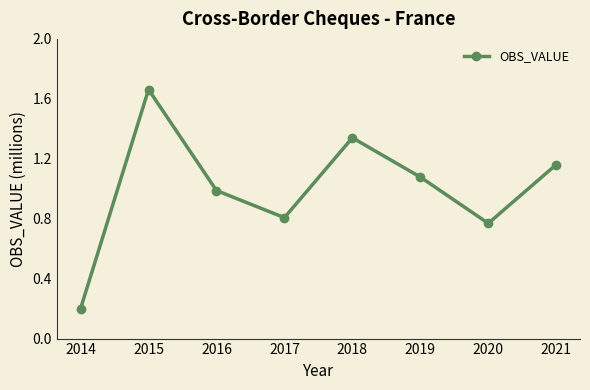

Is it true that the value at 2019 is 1.8?

False